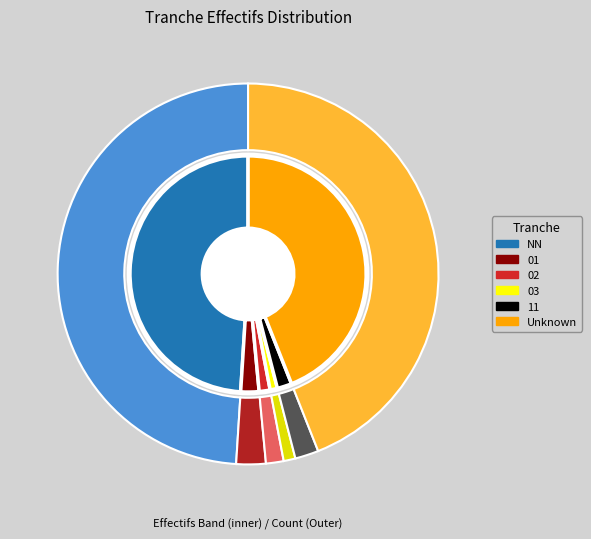

What percentage do  and 03 together represent?

45.0%